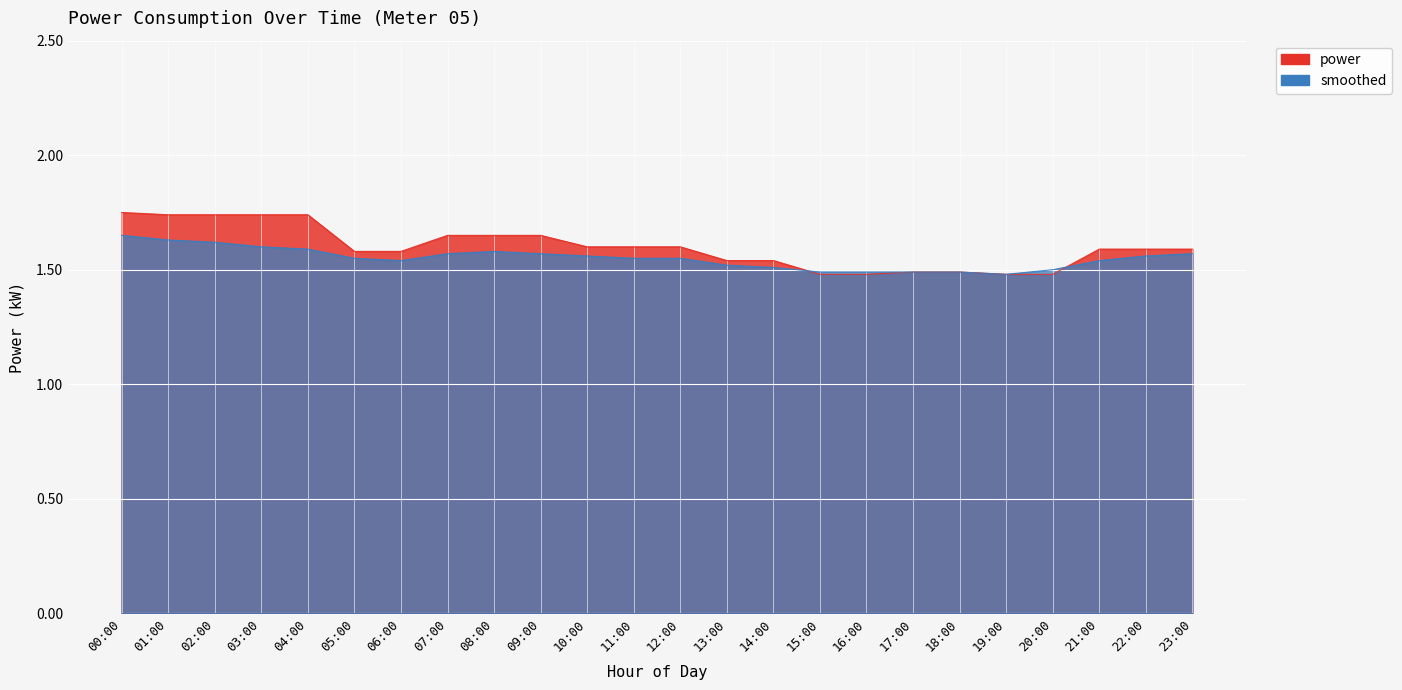

At which label is power closest to 1?

15:00